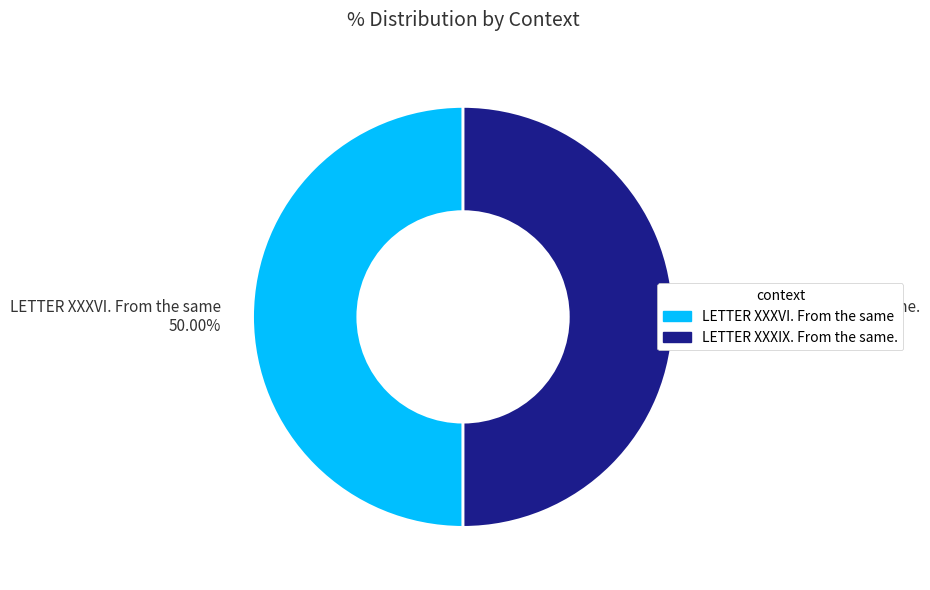

How many slices are in this pie chart?

2